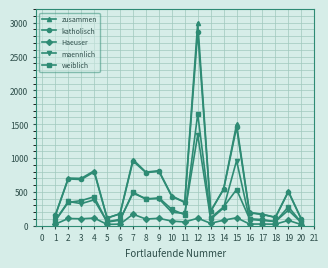

Where is katholisch nearest to the value 1482?

15